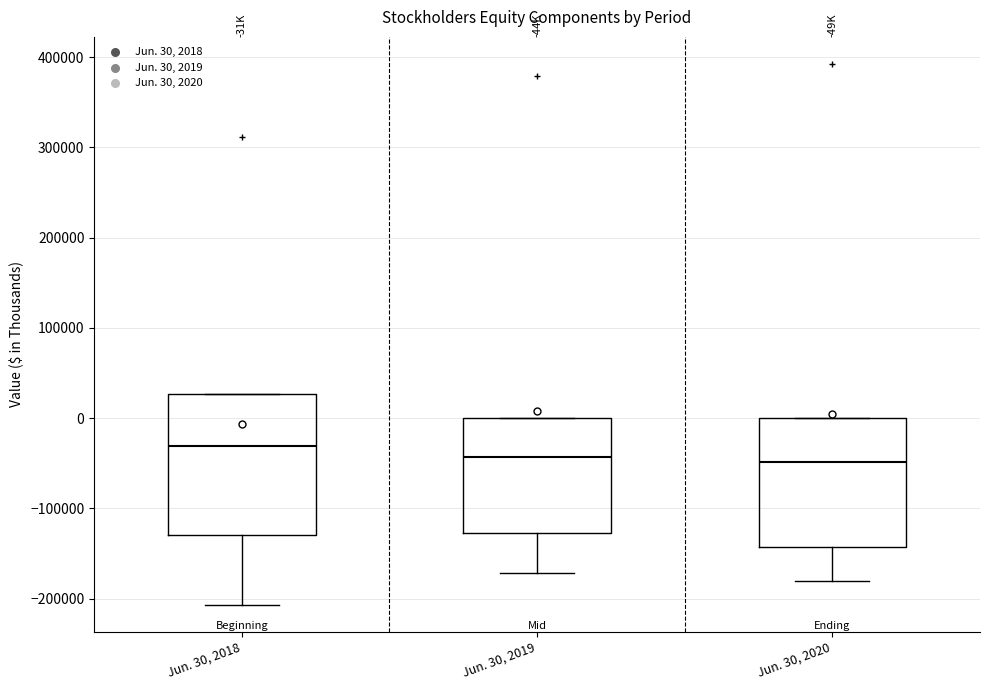

Reading left to right, read every box against the y-axis: the position of its median line, the range the box covers, and the ends of its whiskers. The values are not printed on the chart, so give them approximately, as read against the axis.

Jun. 30, 2018: median -30000, box -130000 to 30000, whiskers -210000 to 30000
Jun. 30, 2019: median -40000, box -130000 to 0, whiskers -170000 to 0
Jun. 30, 2020: median -50000, box -140000 to 0, whiskers -180000 to 0